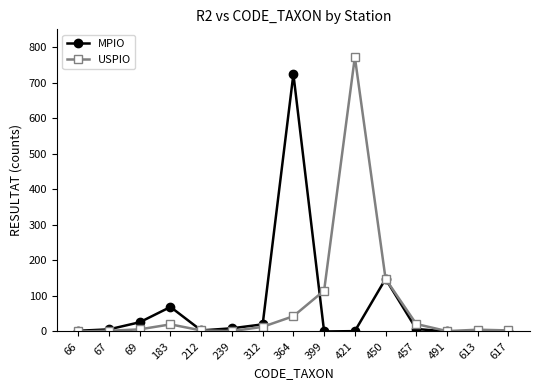

Rank the series by their average value, from lowest to highest.

MPIO, USPIO